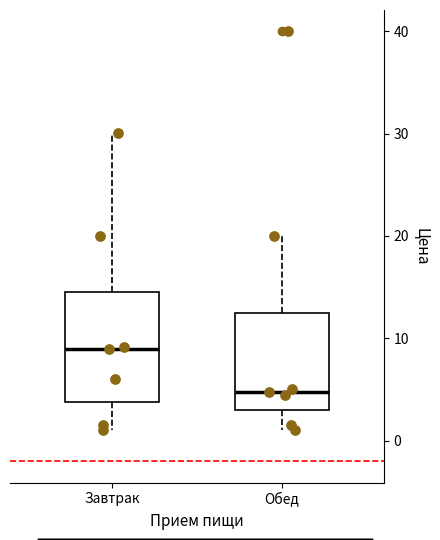

Reading left to right, transcribe this box plot: for each box, give where its median line is, the range the box spans, and where its two whiskers end, as read against the y-axis. The values are not printed on the chart, so give them approximately, as read against the axis.

Завтрак: median 9, box 4 to 15, whiskers 1 to 30
Обед: median 5, box 3 to 12, whiskers 1 to 20